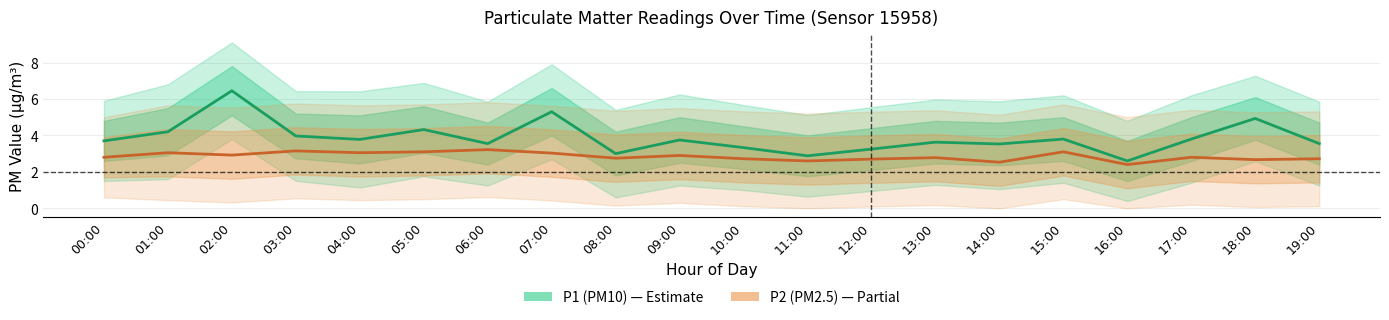

True or false: P2 (PM2.5) and P1 (PM10) cross at least once.

False